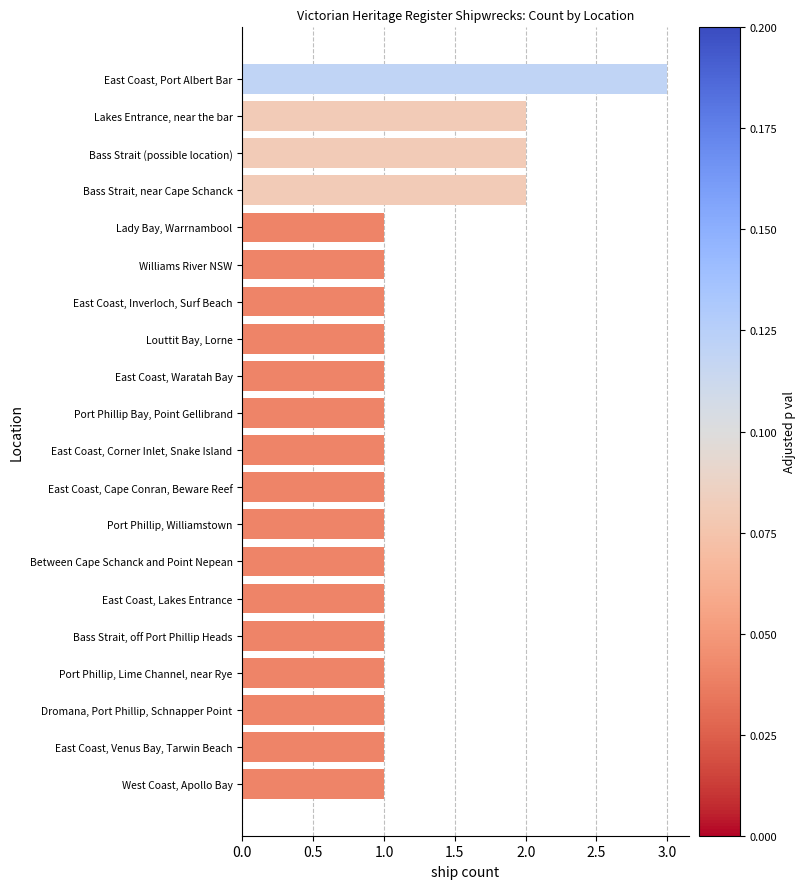

Reading bottom to top, extract all data points from this chart.

West Coast, Apollo Bay=1	East Coast, Venus Bay, Tarwin Beach=1	Dromana, Port Phillip, Schnapper Point=1	Port Phillip, Lime Channel, near Rye=1	Bass Strait, off Port Phillip Heads=1	East Coast, Lakes Entrance=1	Between Cape Schanck and Point Nepean=1	Port Phillip, Williamstown=1	East Coast, Cape Conran, Beware Reef=1	East Coast, Corner Inlet, Snake Island=1	Port Phillip Bay, Point Gellibrand=1	East Coast, Waratah Bay=1	Louttit Bay, Lorne=1	East Coast, Inverloch, Surf Beach=1	Williams River NSW=1	Lady Bay, Warrnambool=1	Bass Strait, near Cape Schanck=2	Bass Strait (possible location)=2	Lakes Entrance, near the bar=2	East Coast, Port Albert Bar=3